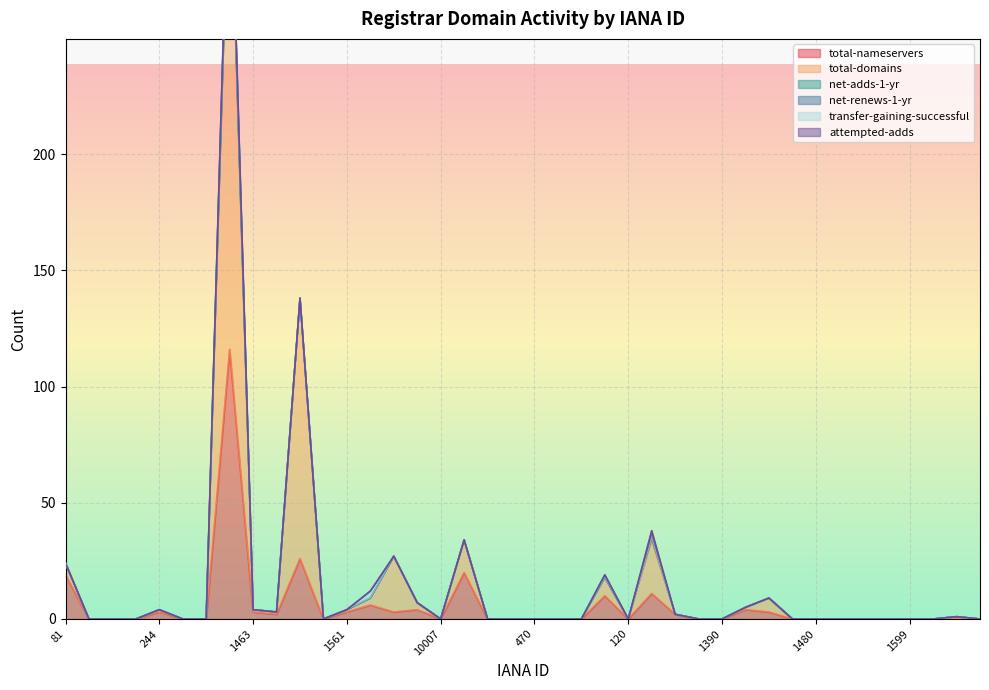

Between 1464 and 1448, which is larger?

1464